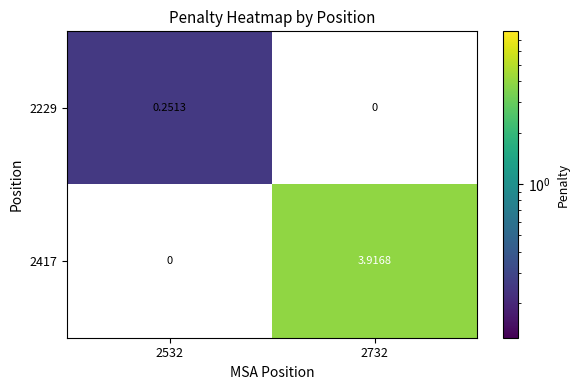

Which series has the largest total across all categories?

2417